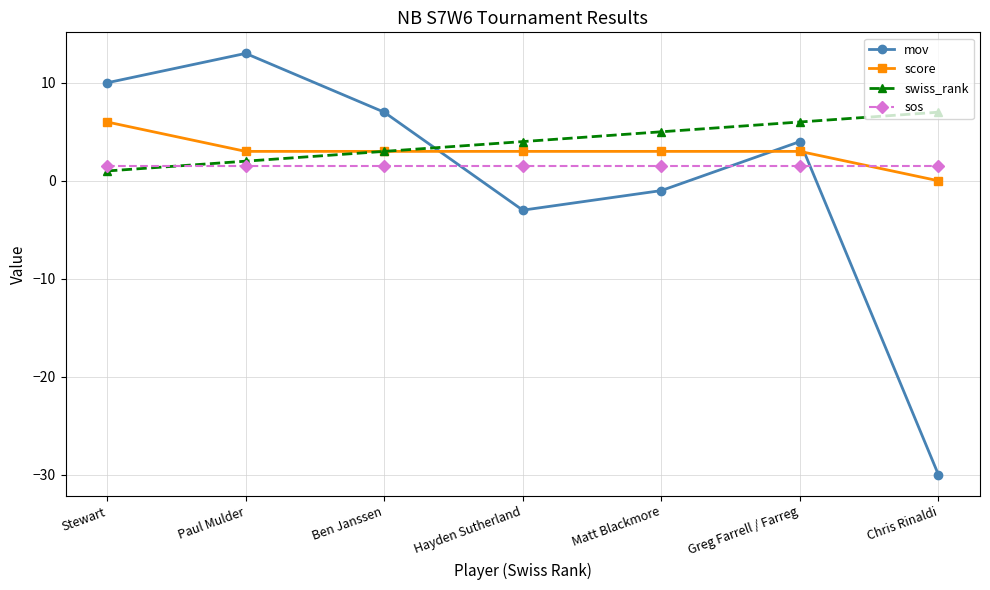

What is the maximum value shown in the chart?

13.0